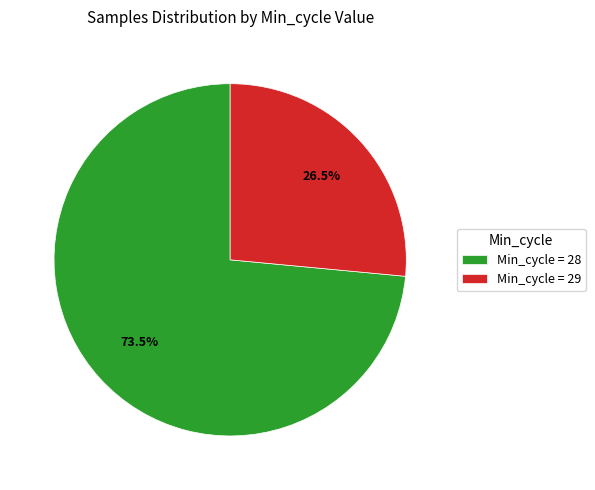

Which category has the smallest portion of the pie?

Min_cycle = 29